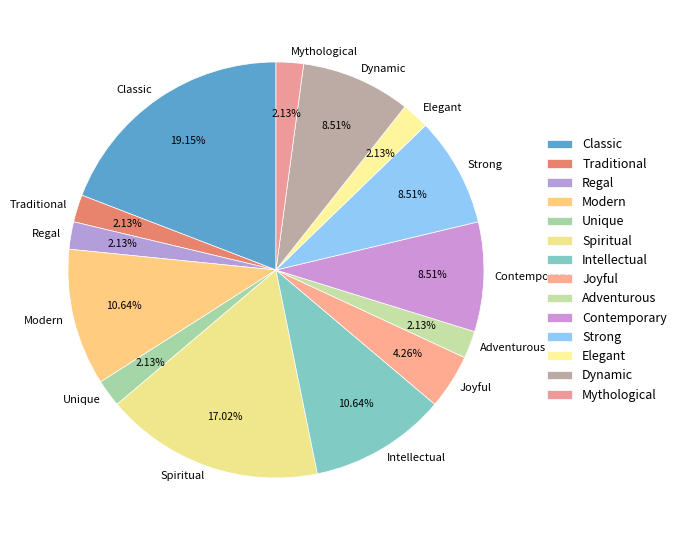

True or false: Dynamic accounts for 9% of the total.

True